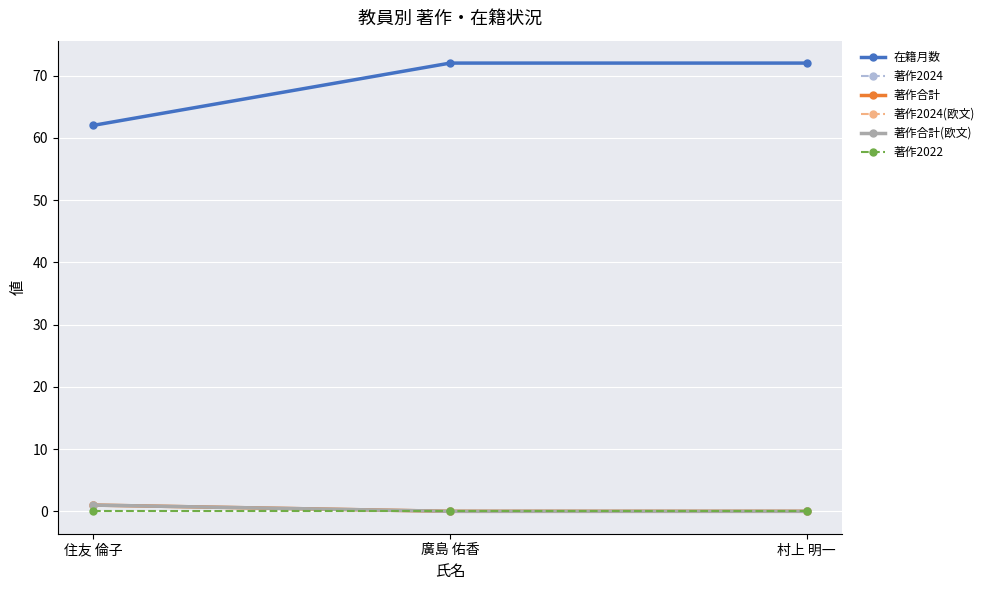

Between 廣島 佑香 and 村上 明一, which series saw the biggest shift?

在籍月数